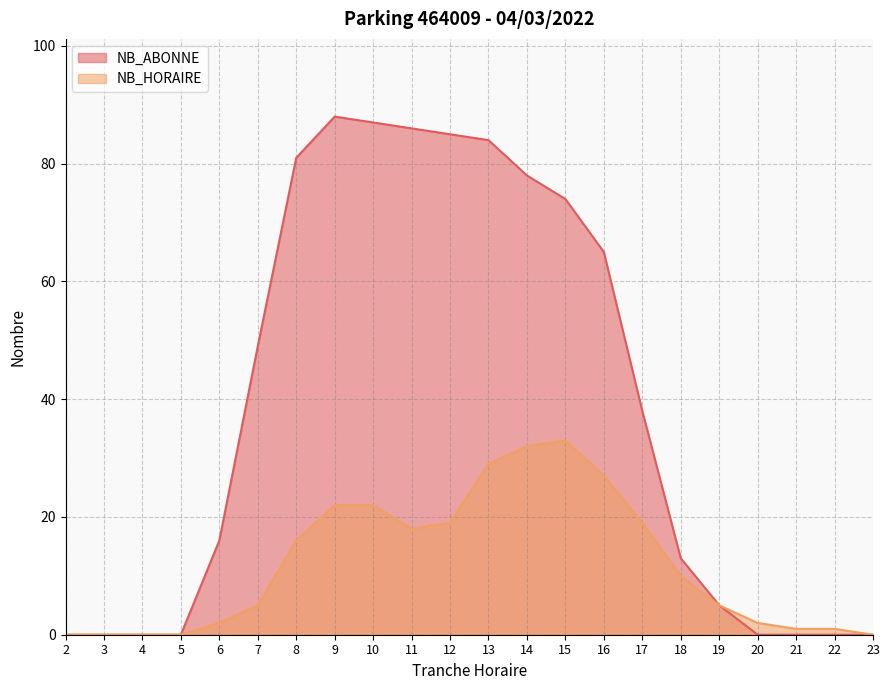

What is the spread (max minus min) of values at 20?

2